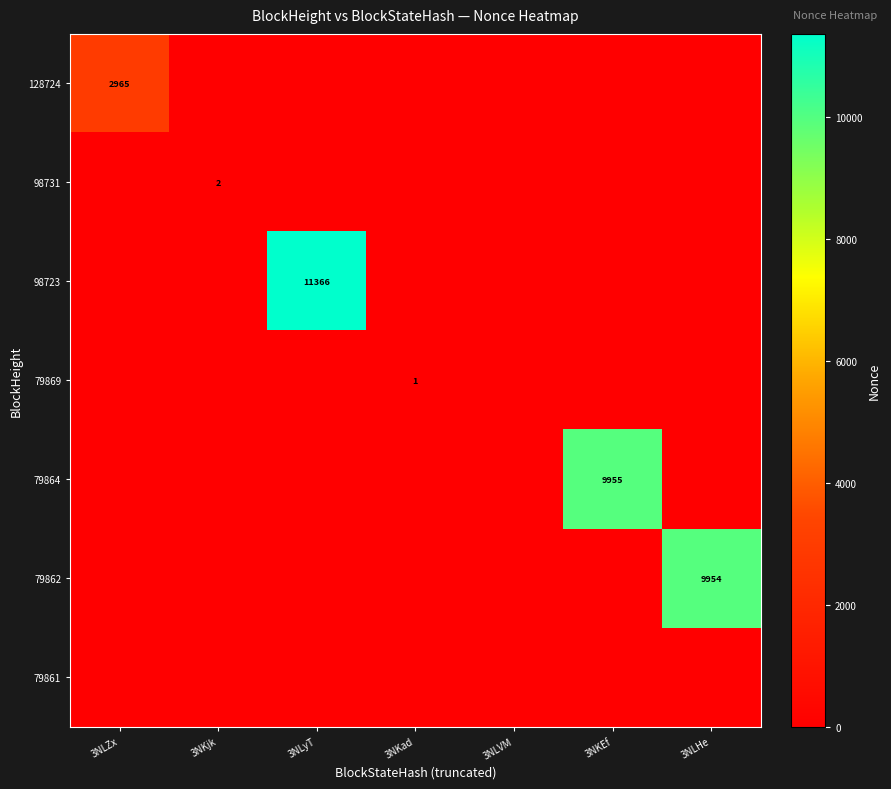

The value of 98723 at 3NLyT is 3431. True or false?

False